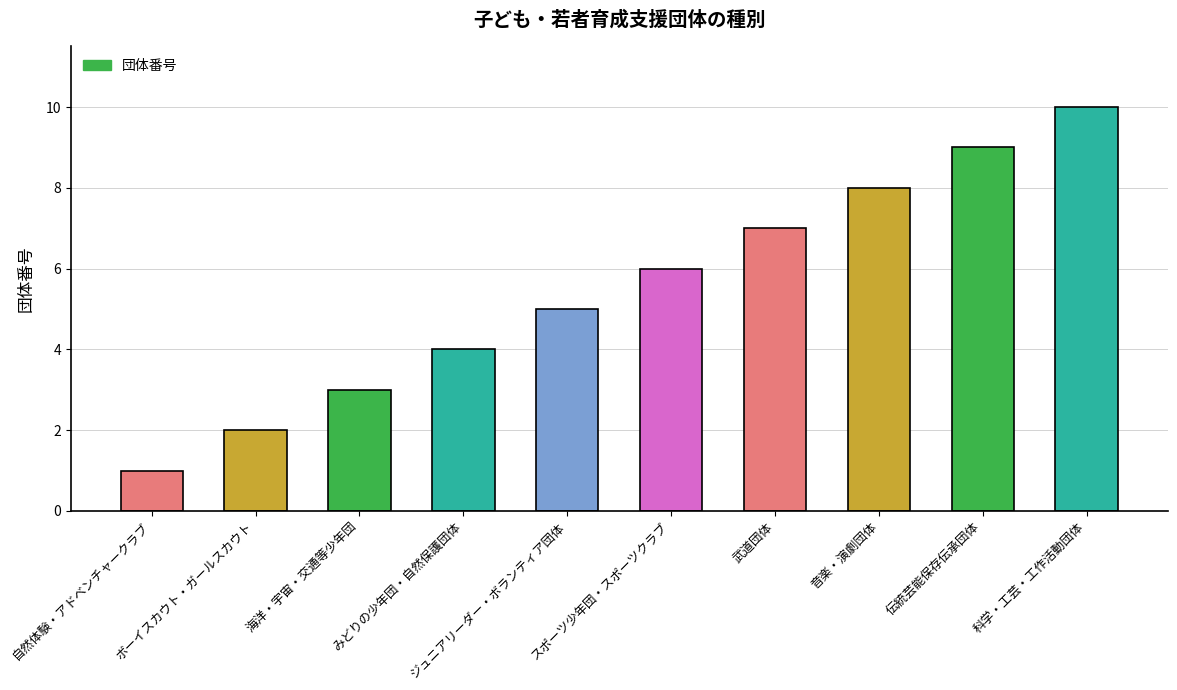

How many categories are shown in the chart?

10